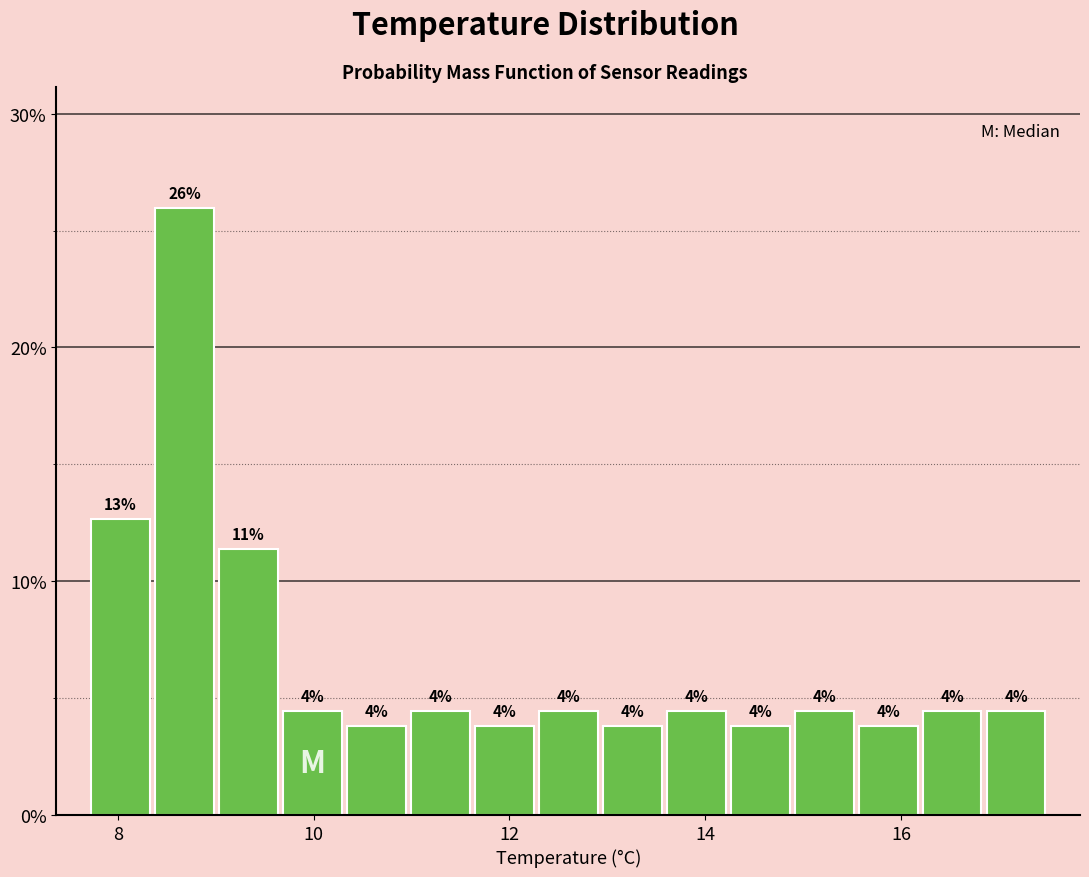

Read against the x-axis, roughly where is the centre of the tallest bar?

8.6